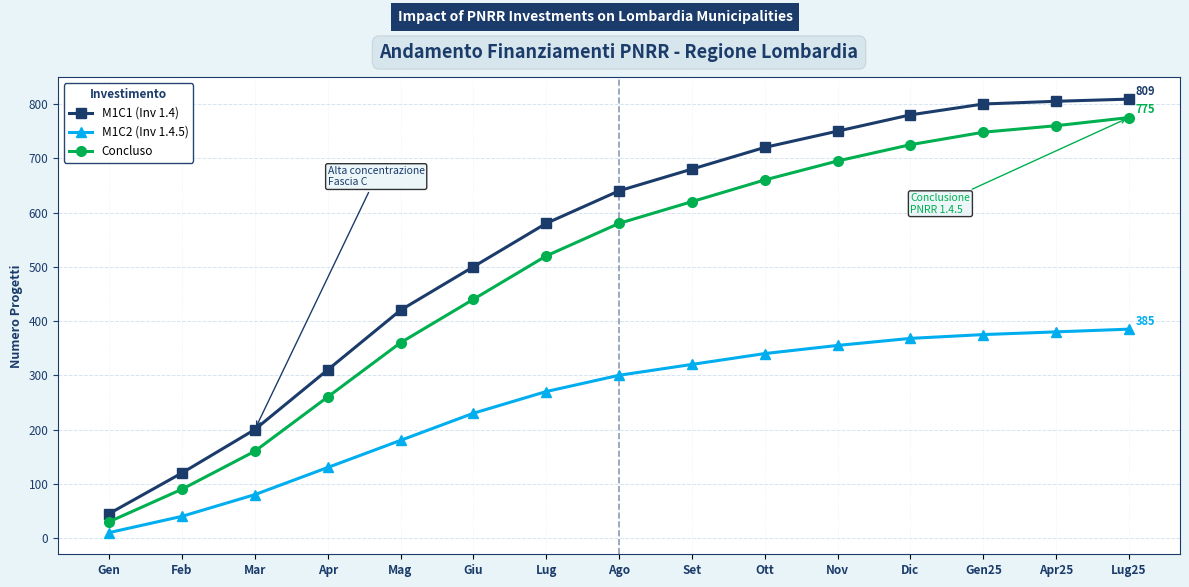

At which category does the chart reach its minimum across all series?

Gen